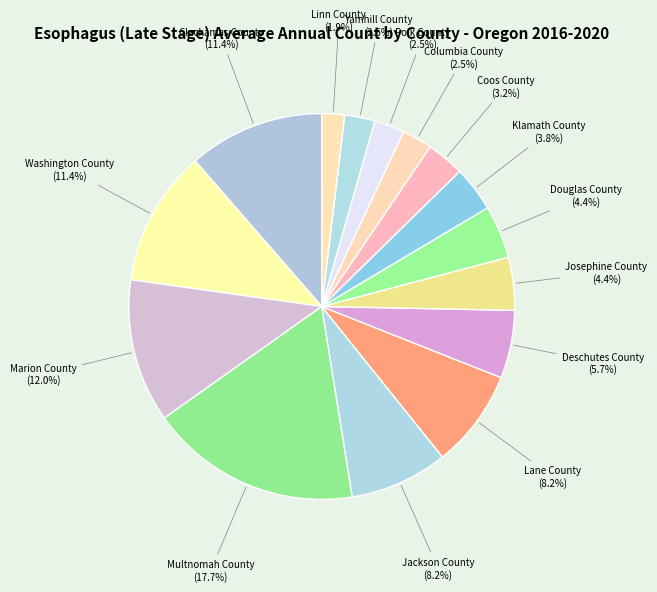

Which slice is the largest?

Multnomah County